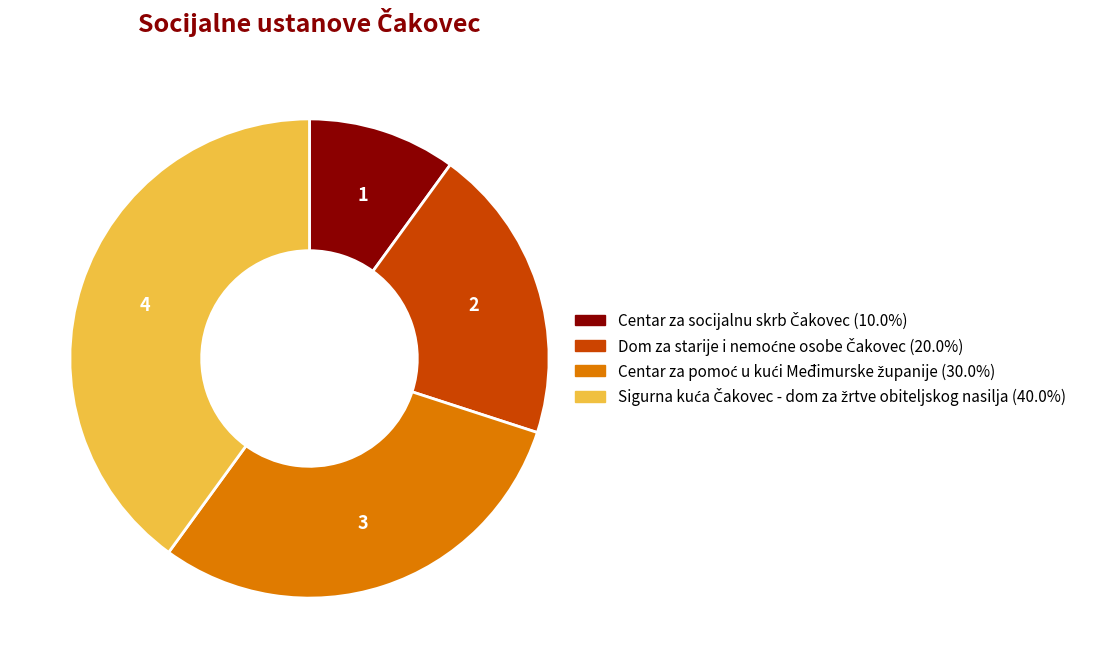

Is there a majority slice in this chart?

No